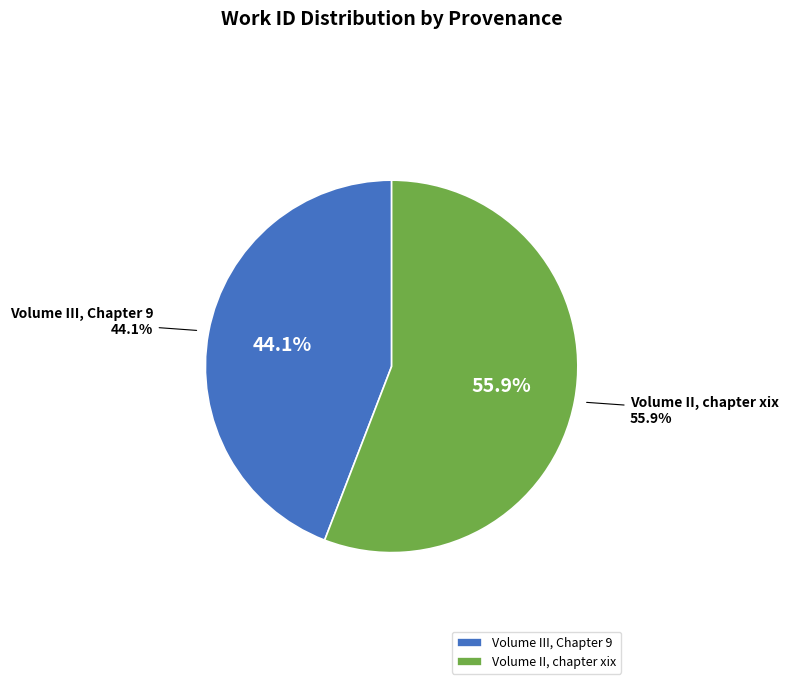

Is there any slice that represents more than half of the pie?

Yes